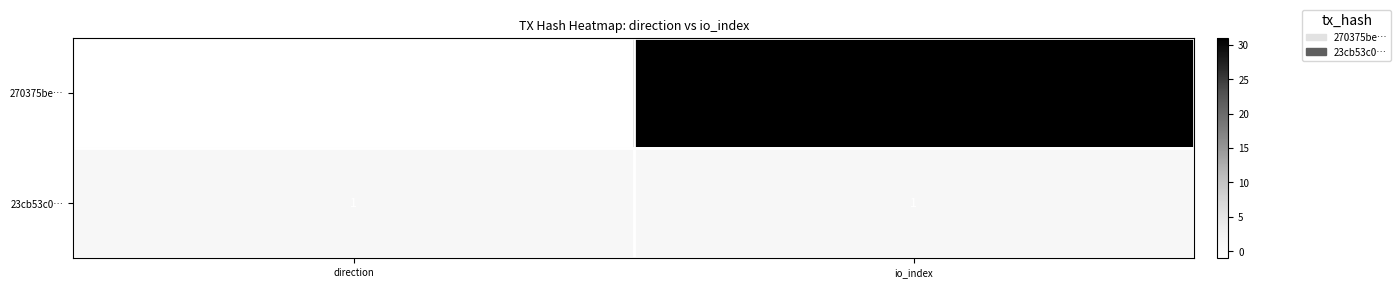

What is the sum of all 270375be… values?

30